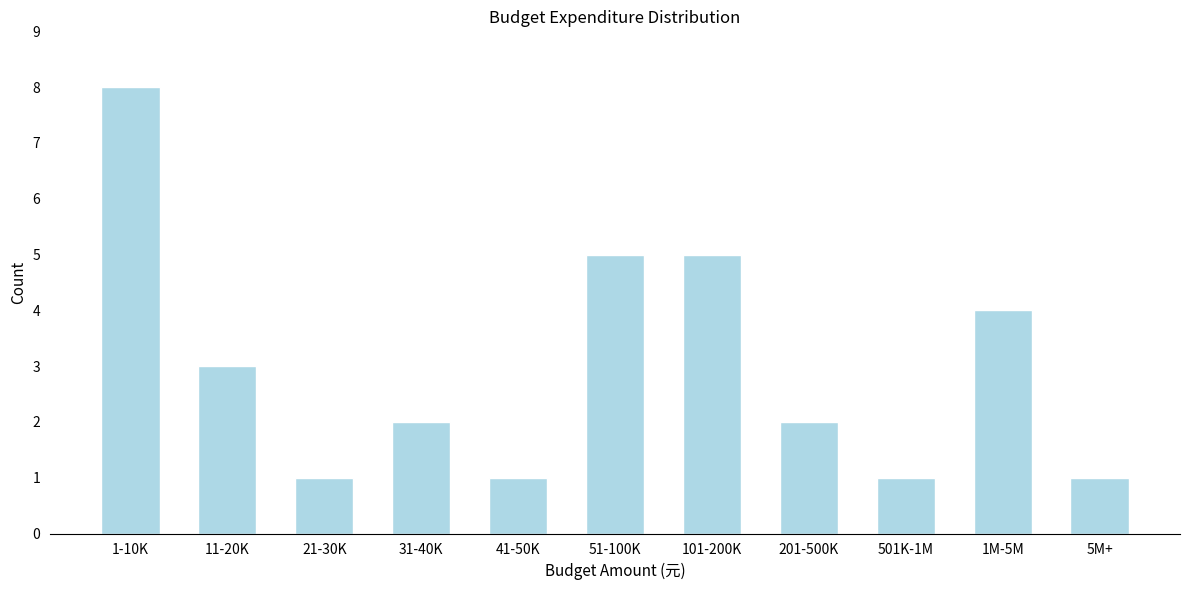

Reading right to left, what are all the values shown in this chart?

5M+=1	1M-5M=4	501K-1M=1	201-500K=2	101-200K=5	51-100K=5	41-50K=1	31-40K=2	21-30K=1	11-20K=3	1-10K=8